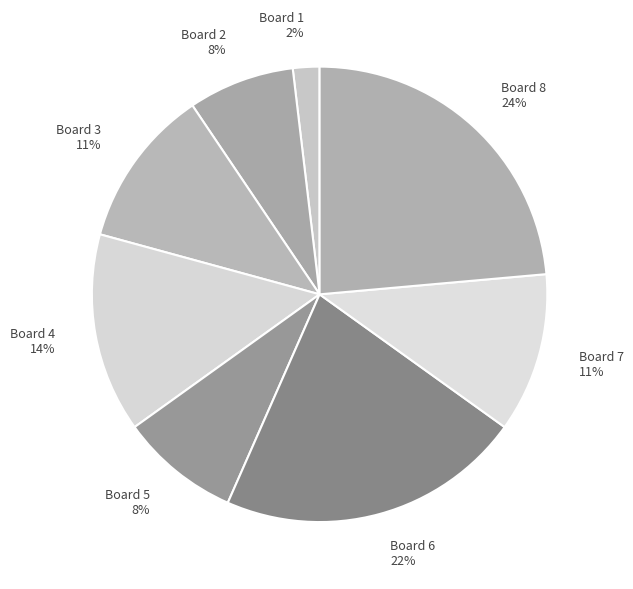

What is the largest slice in the pie chart?

Board 8